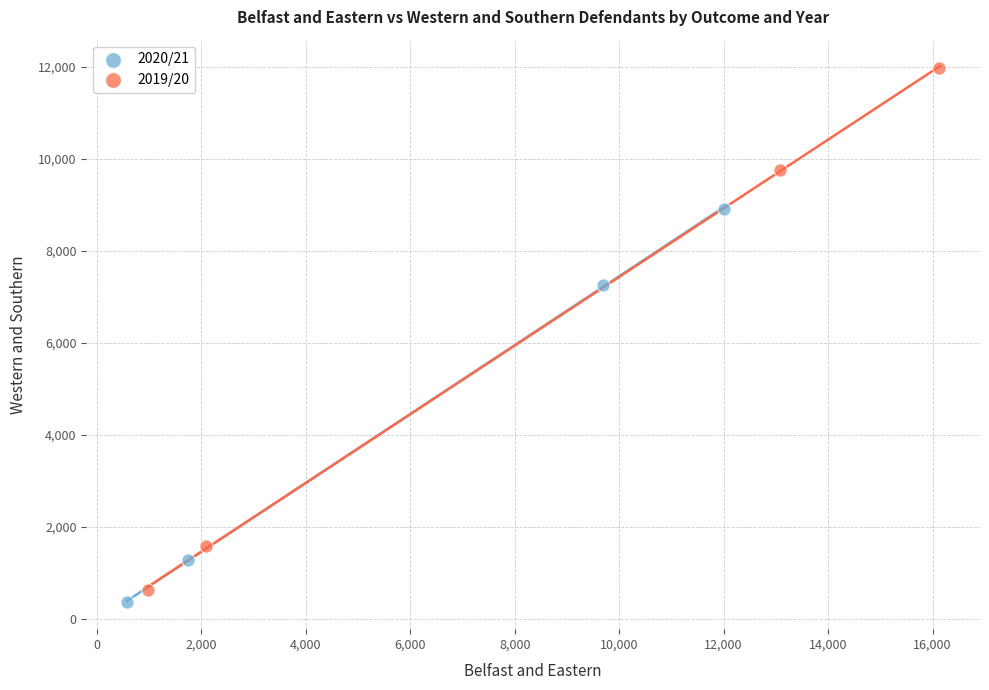

What are all the series names shown in the legend?

2020/21, 2019/20